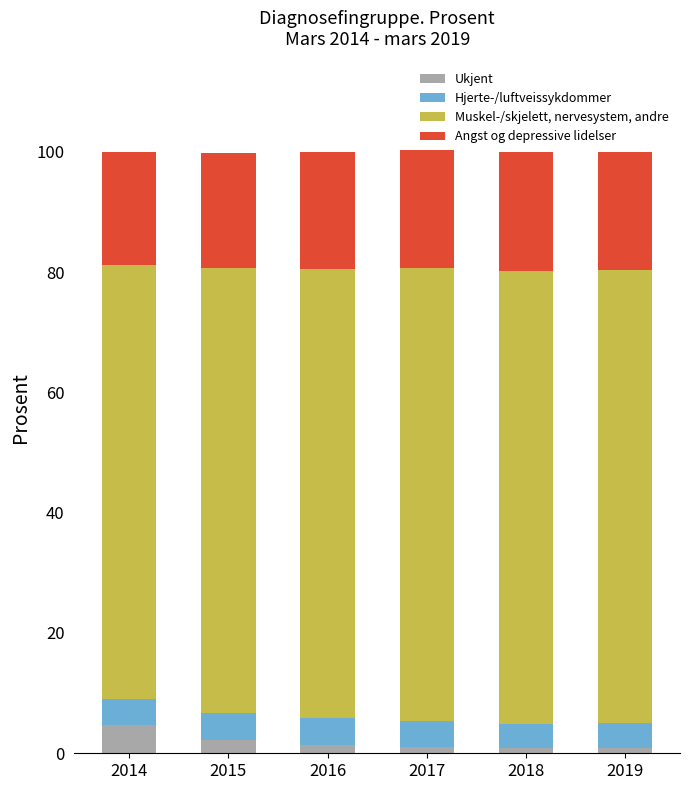

What is the difference between the maximum and second lowest values in the Ukjent series?

3.9